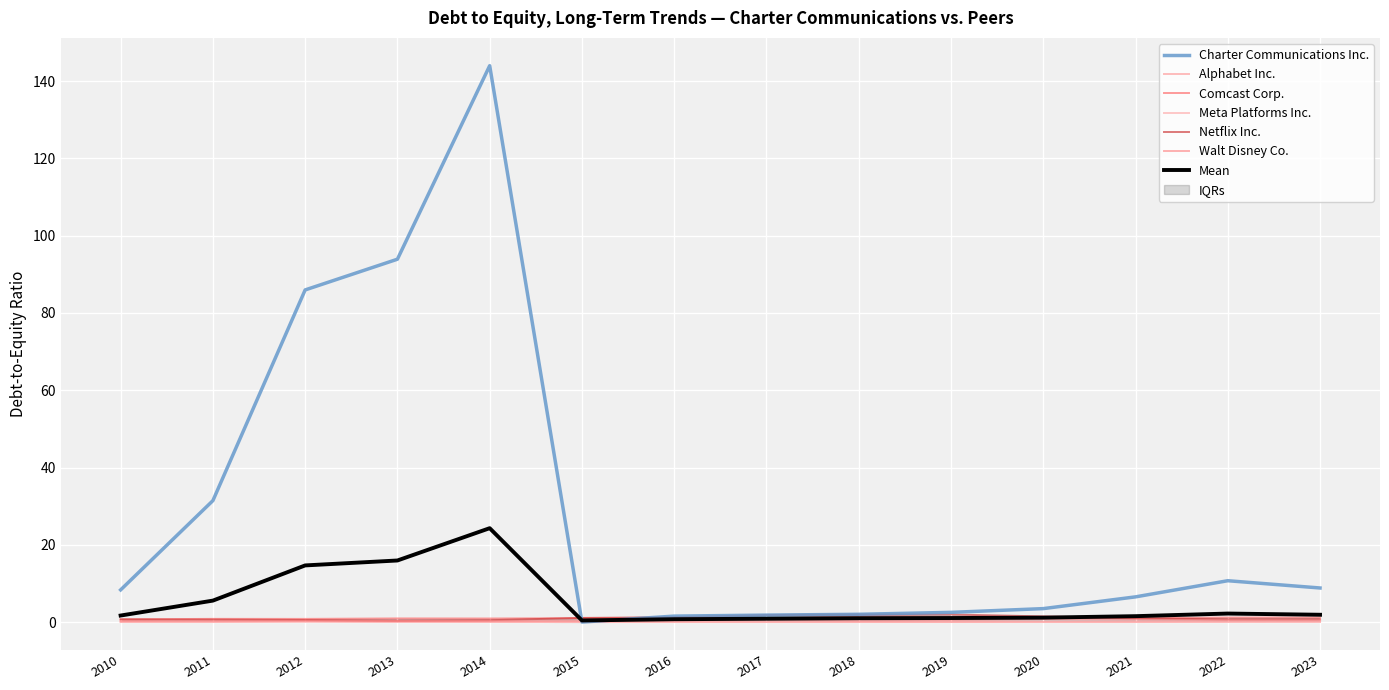

At which label is Walt Disney Co. closest to 0?

2013